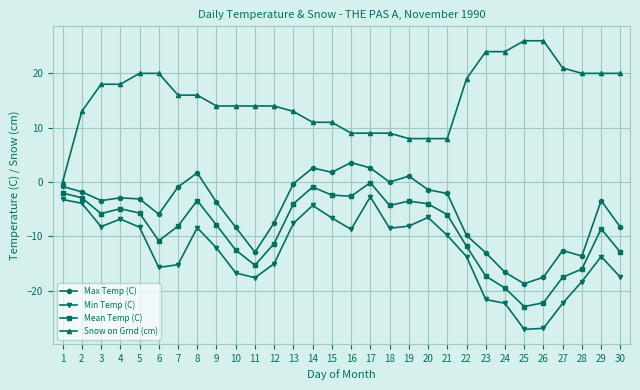

Which series has the widest spread of values?

Snow on Grnd (cm)